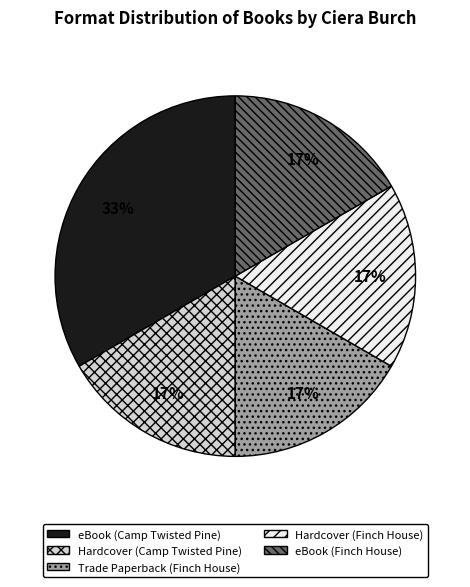

How many segments does this pie chart have?

5